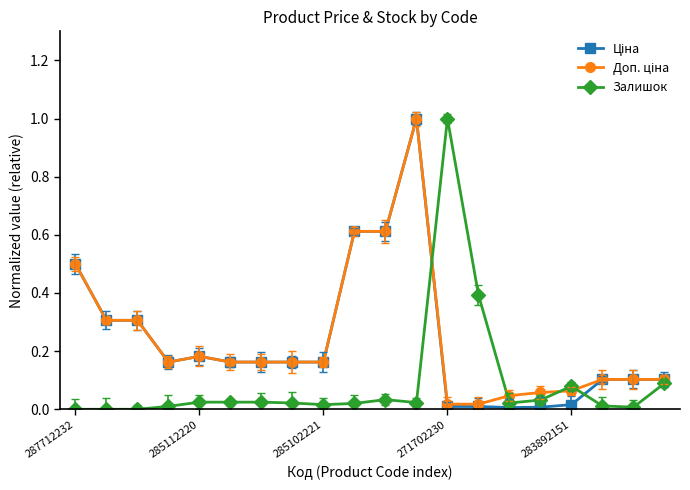

Is this an area chart (filled region under the line)?

No